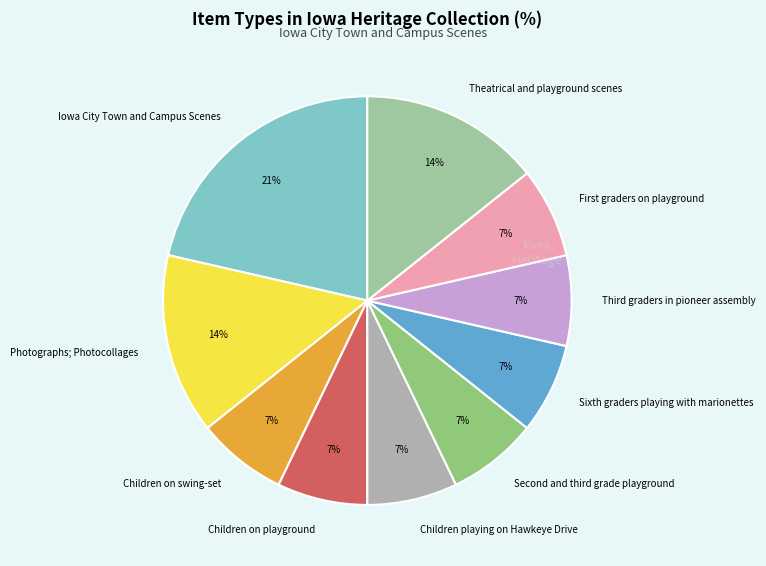

Combined, do Photographs; Photocollages and Children playing on Hawkeye Drive account for over 50%?

No